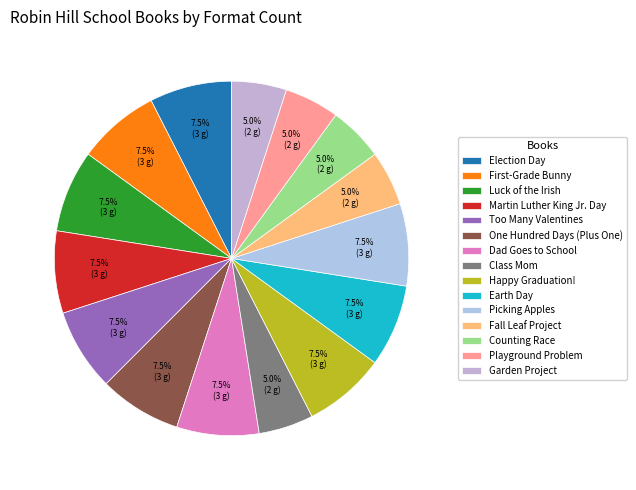

To the nearest percent, what portion does One Hundred Days (Plus One) represent?

8%